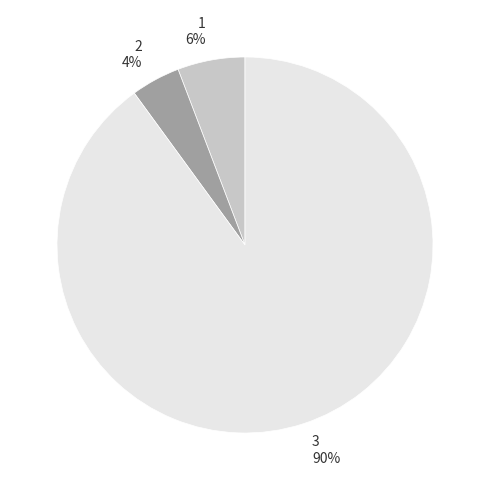

Rank the categories by value from lowest to highest.

2, 1, 3